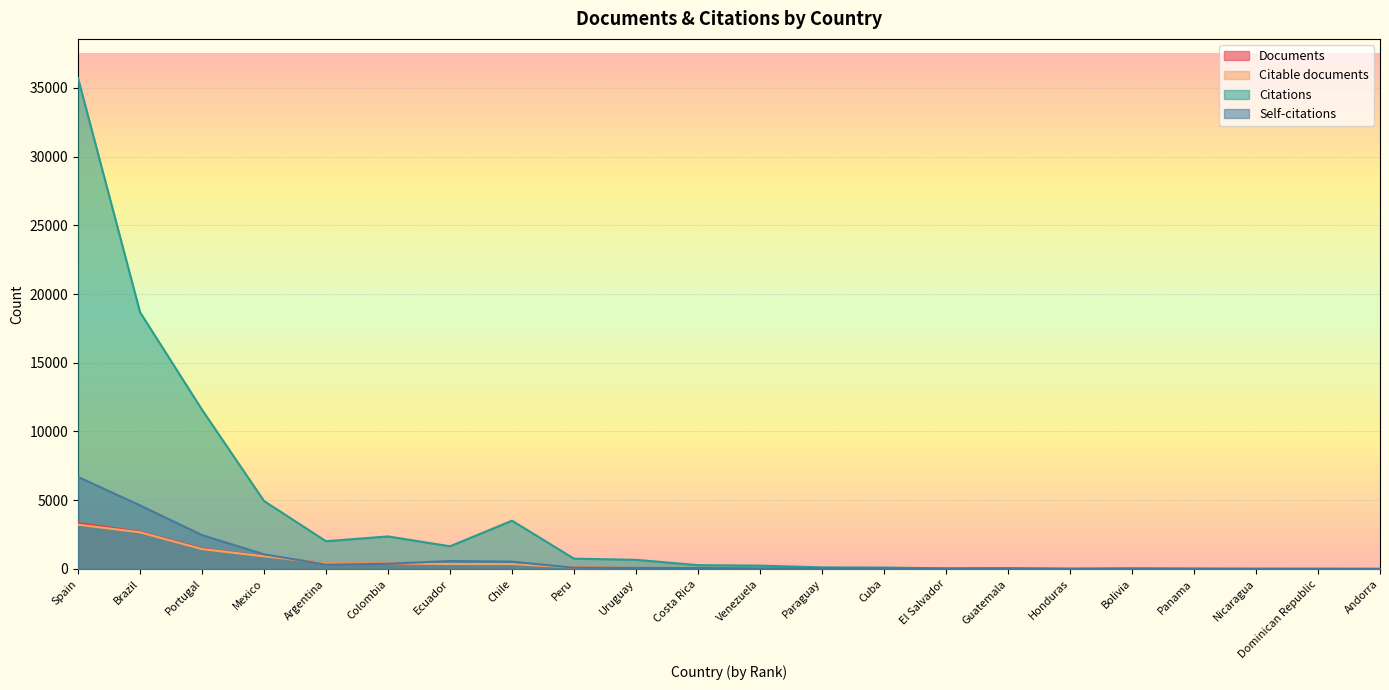

At which category does the chart reach its minimum across all series?

Andorra